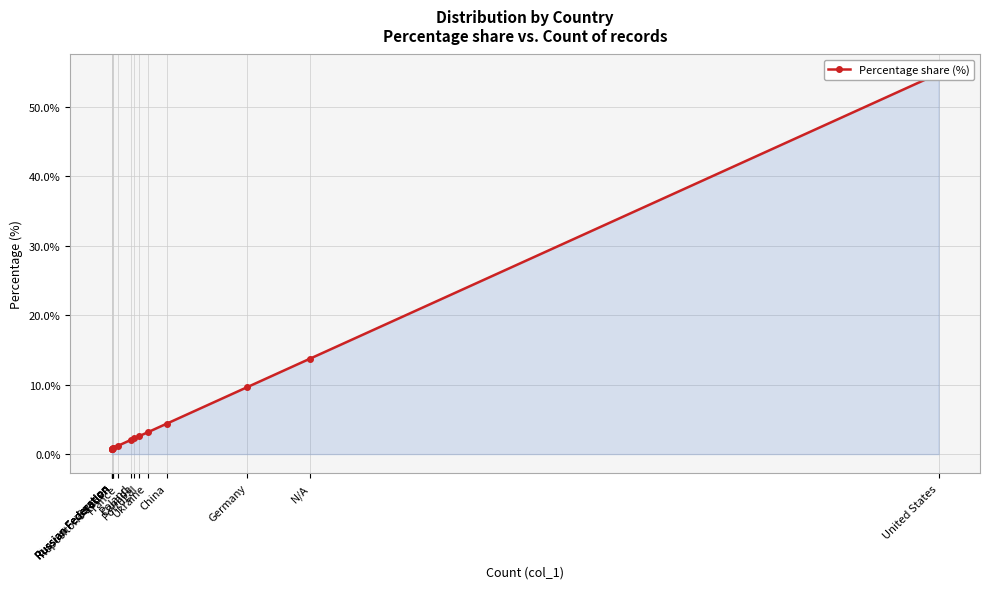

Approximately how many times larger is the value at Russian Federation compared to Poland?

0.4